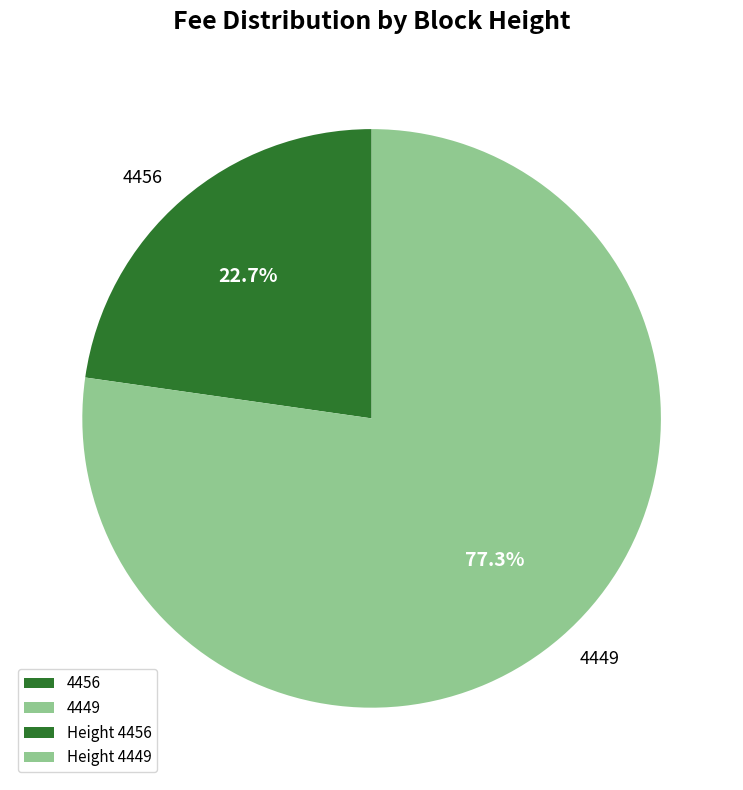

Between 4456 and 4449, which is larger?

4449